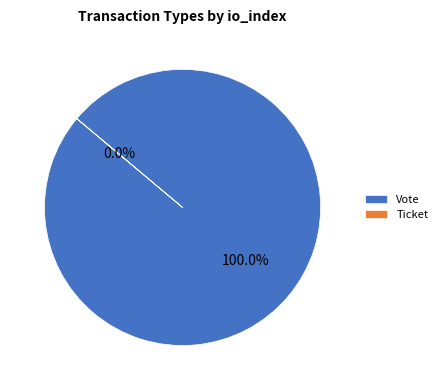

Is it true that Vote is 99% of the pie?

False